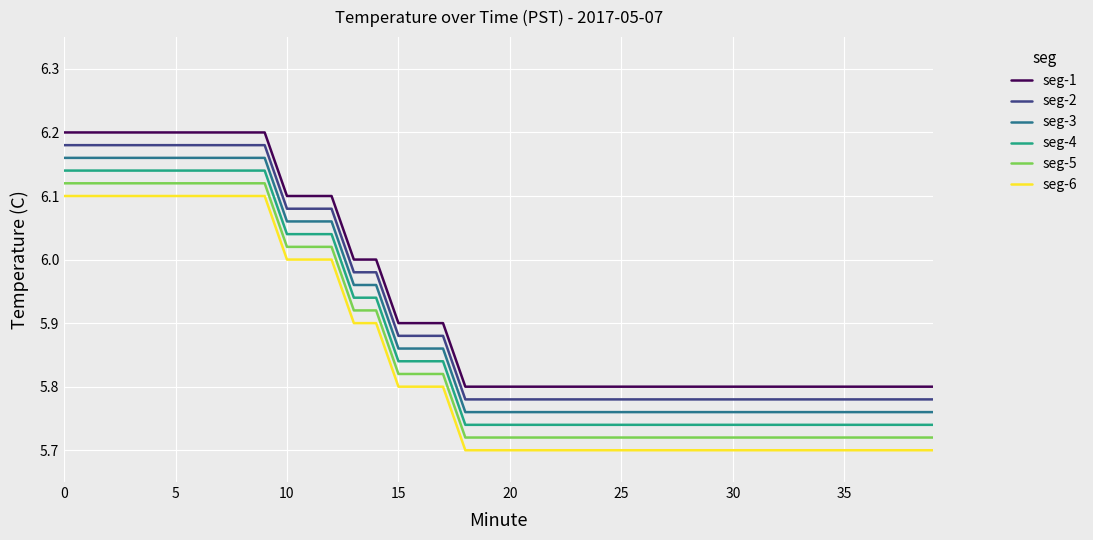

True or false: seg-4 and seg-2 cross at least once.

False